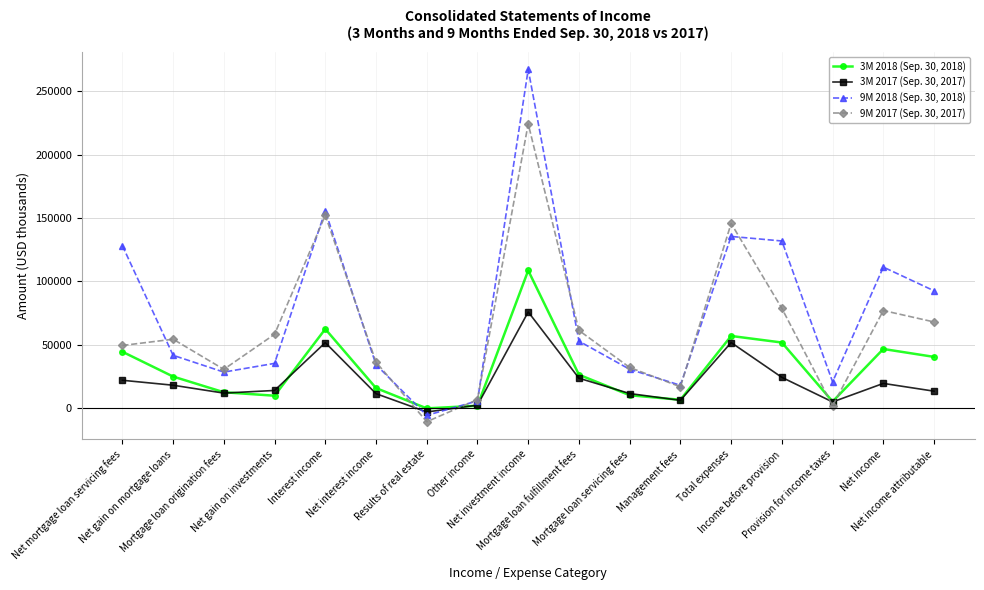

Which category has the lowest value in the 9M 2017 (Sep. 30, 2017) series?

Results of real estate